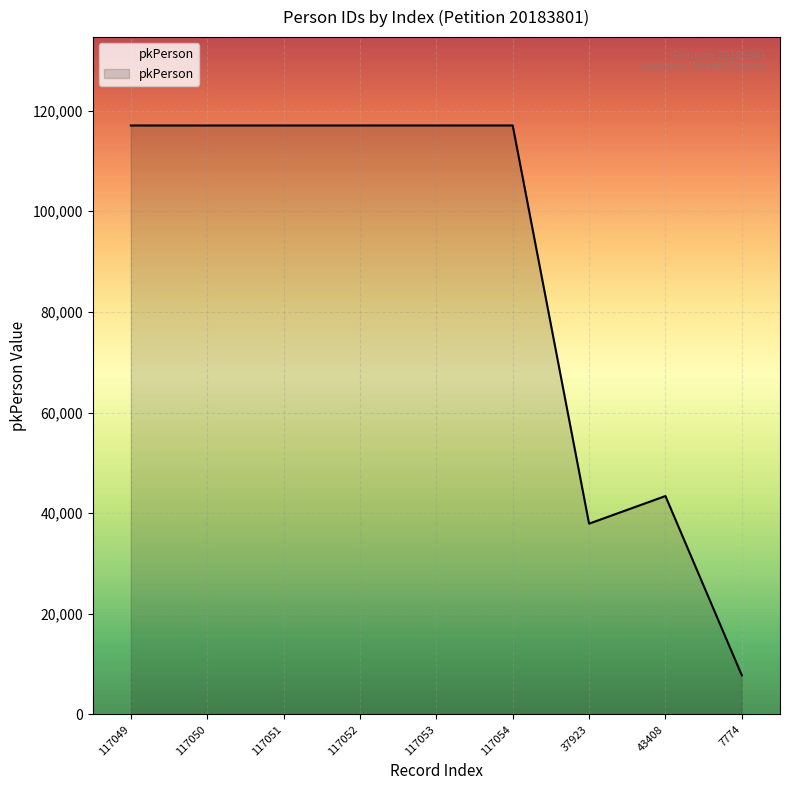

Approximately how many times larger is the value at 117053 compared to 7774?

15.1